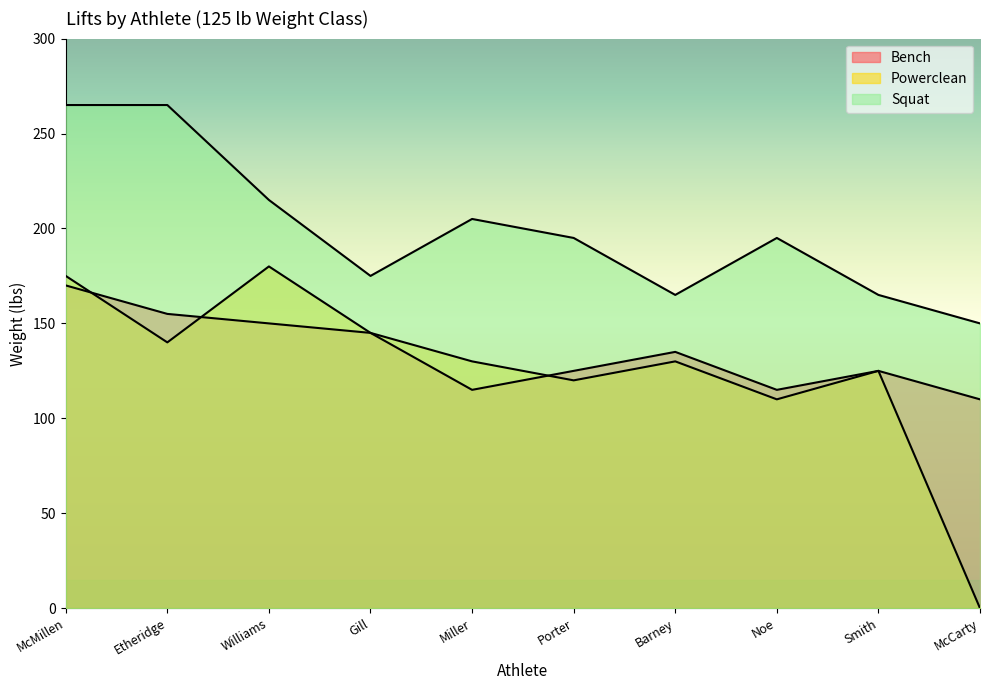

What is the greatest value displayed?

265